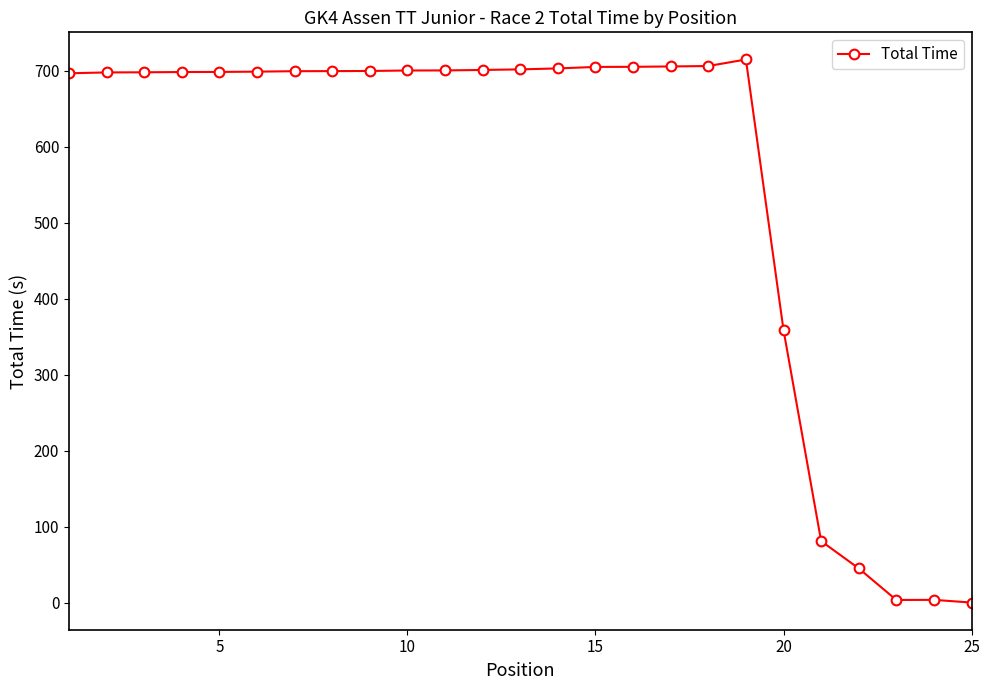

What is the greatest value displayed?

714.6